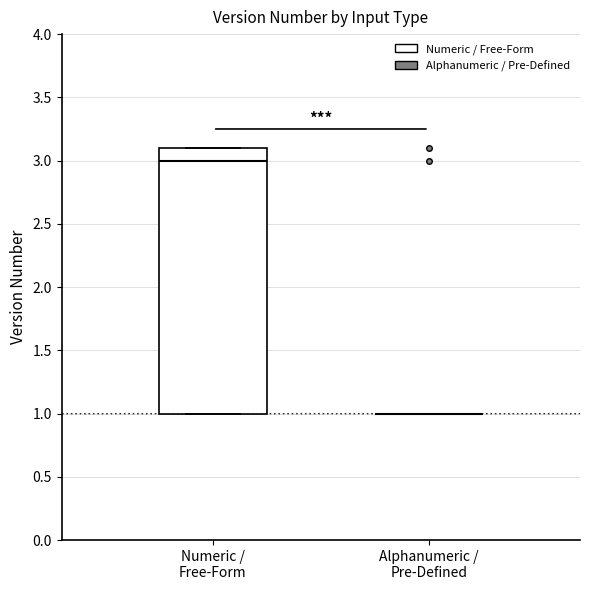

Reading left to right, transcribe this box plot: for each box, give where its median line is, the range the box spans, and where its two whiskers end, as read against the y-axis. The values are not printed on the chart, so give them approximately, as read against the axis.

Numeric / Free-Form: median 3.0, box 1.0 to 3.1, whiskers 1.0 to 3.1
Alphanumeric / Pre-Defined: box collapsed to a line at 1.0, whiskers 1.0 to 1.0